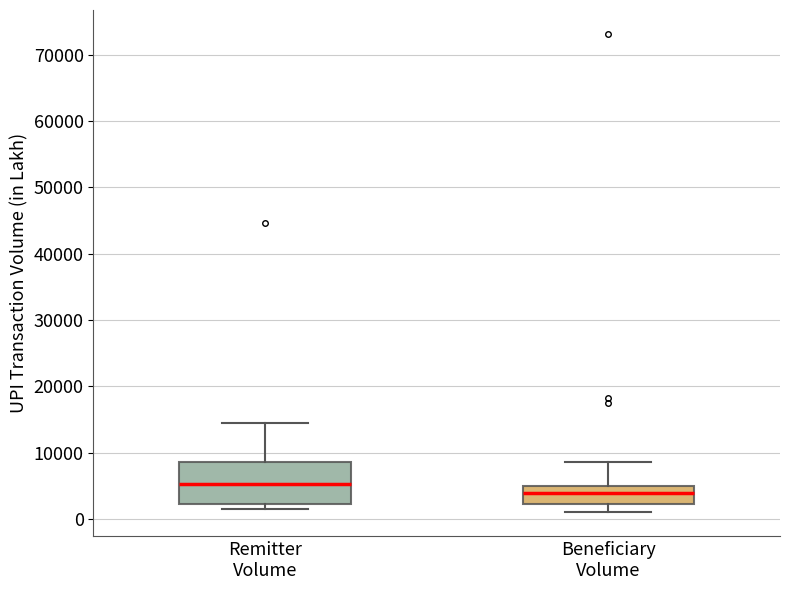

Reading left to right, read every box against the y-axis: the position of its median line, the range the box covers, and the ends of its whiskers. The values are not printed on the chart, so give them approximately, as read against the axis.

Remitter Volume: median 5000, box 2000 to 9000, whiskers 2000 (just below the box's lower edge) to 14000
Beneficiary Volume: median 4000, box 2000 to 5000, whiskers 1000 to 9000